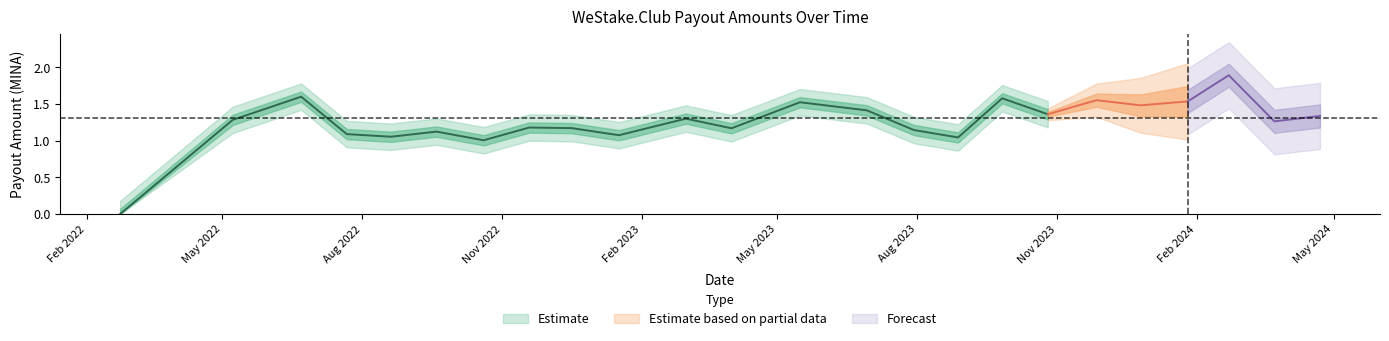

Does the chart display data point markers on the line(s)?

No